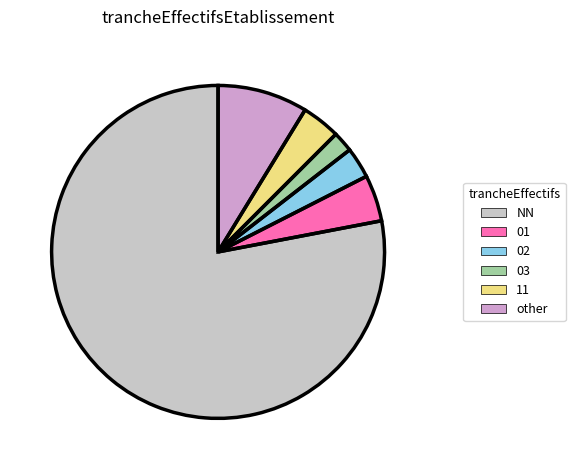

Which slice represents more than half of the pie?

NN